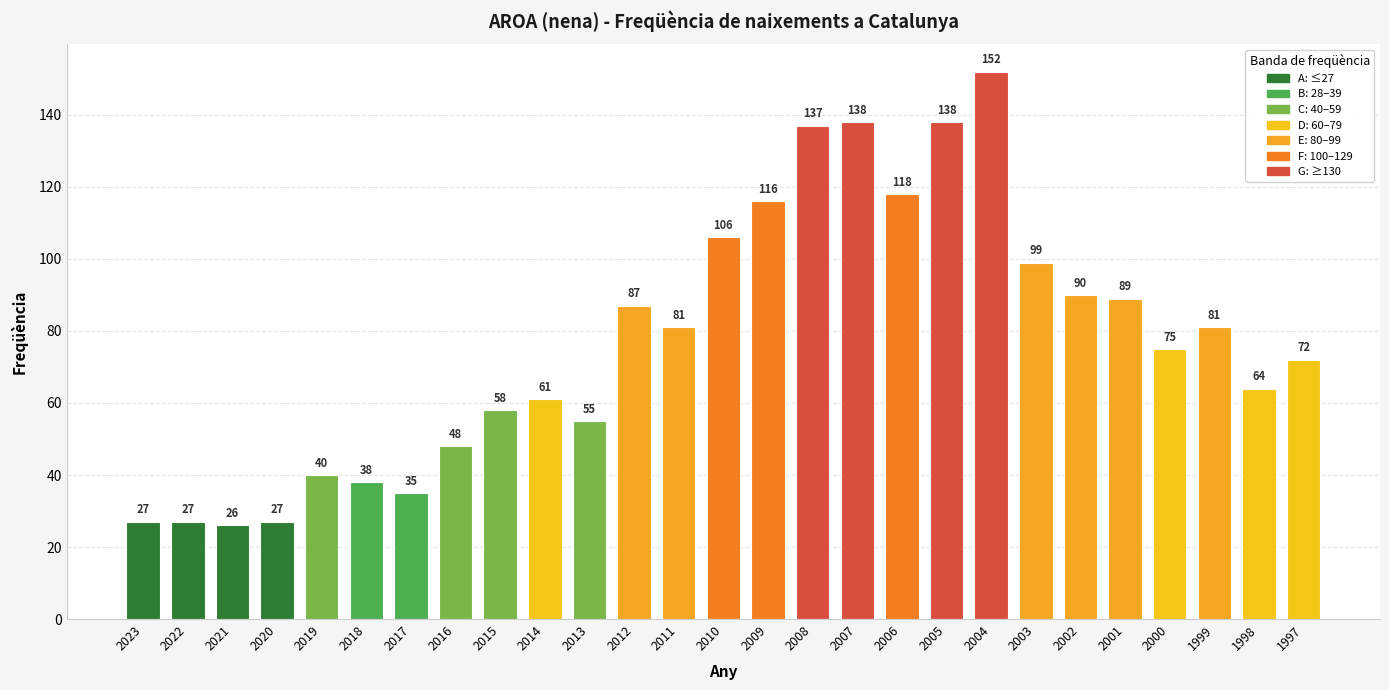

What is the sum of all values?

2085